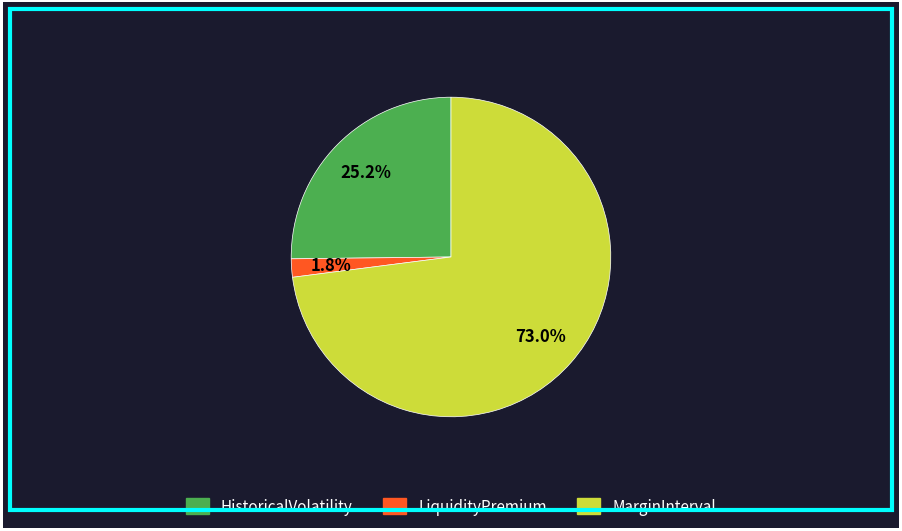

Which category has the biggest portion of the pie?

MarginInterval